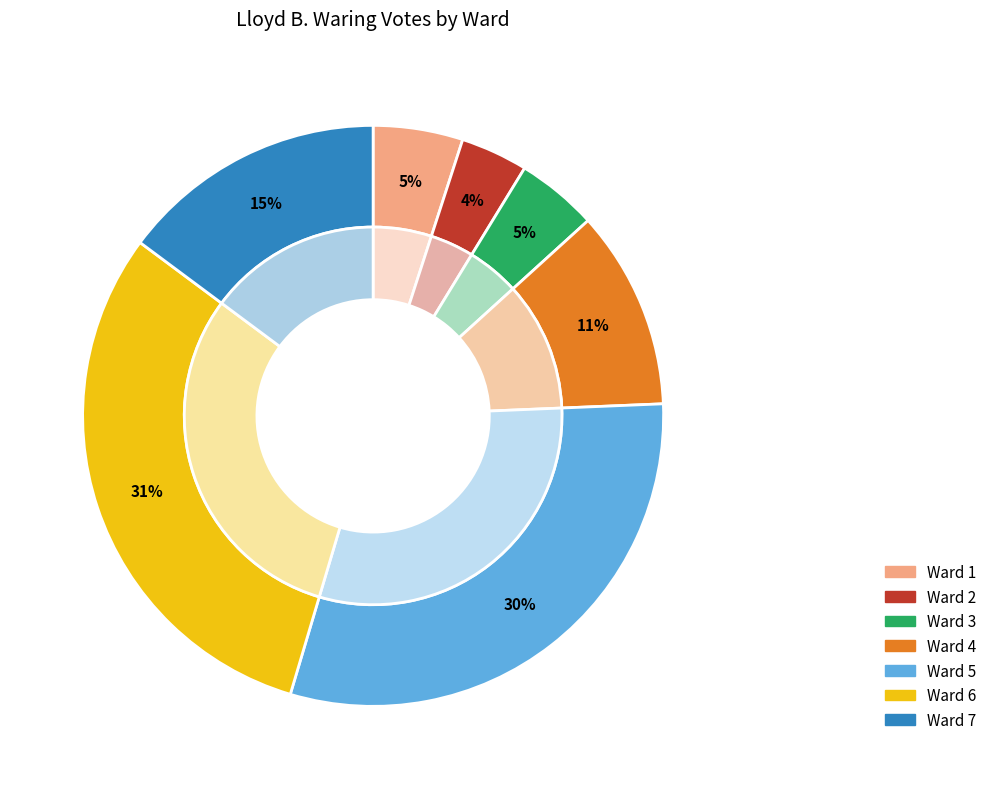

To the nearest percent, what is the difference between the largest and smallest slice percentages?

27%